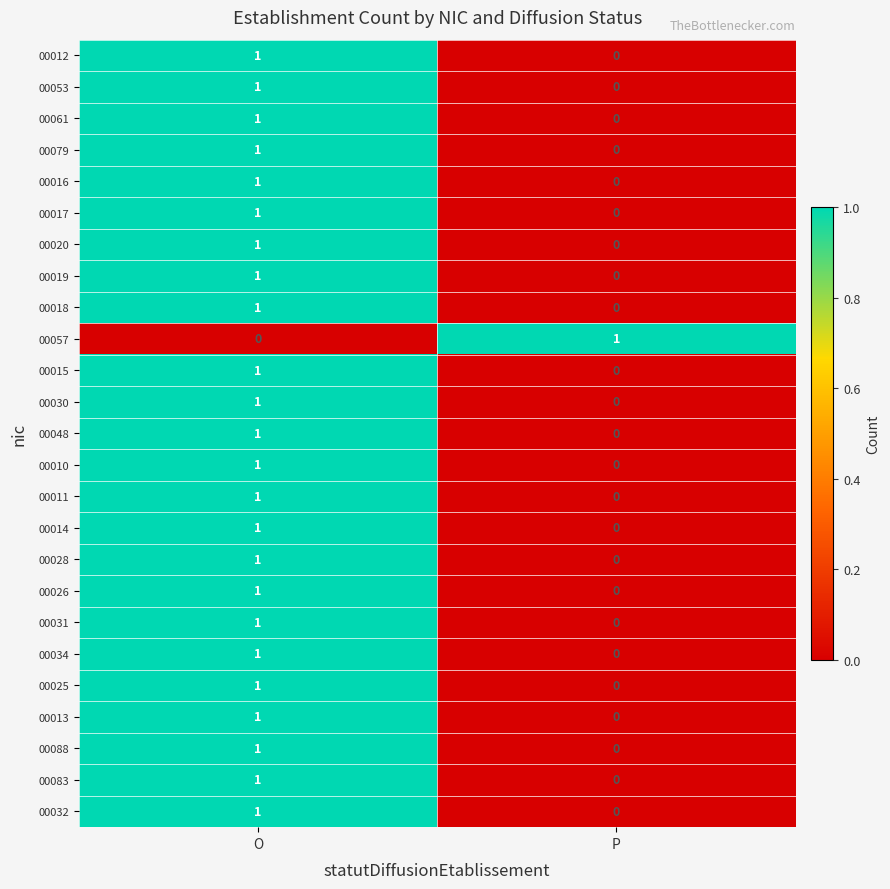

Where is 00020 nearest to the value 0?

P